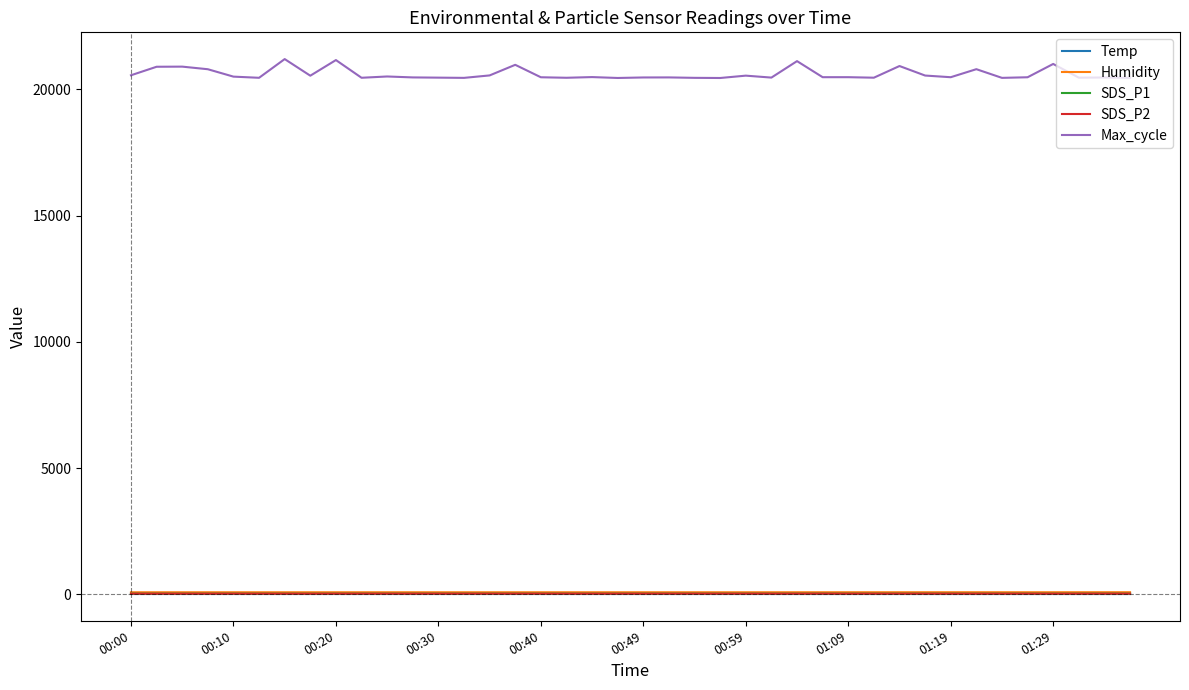

What is the maximum value shown in the chart?

21198.0